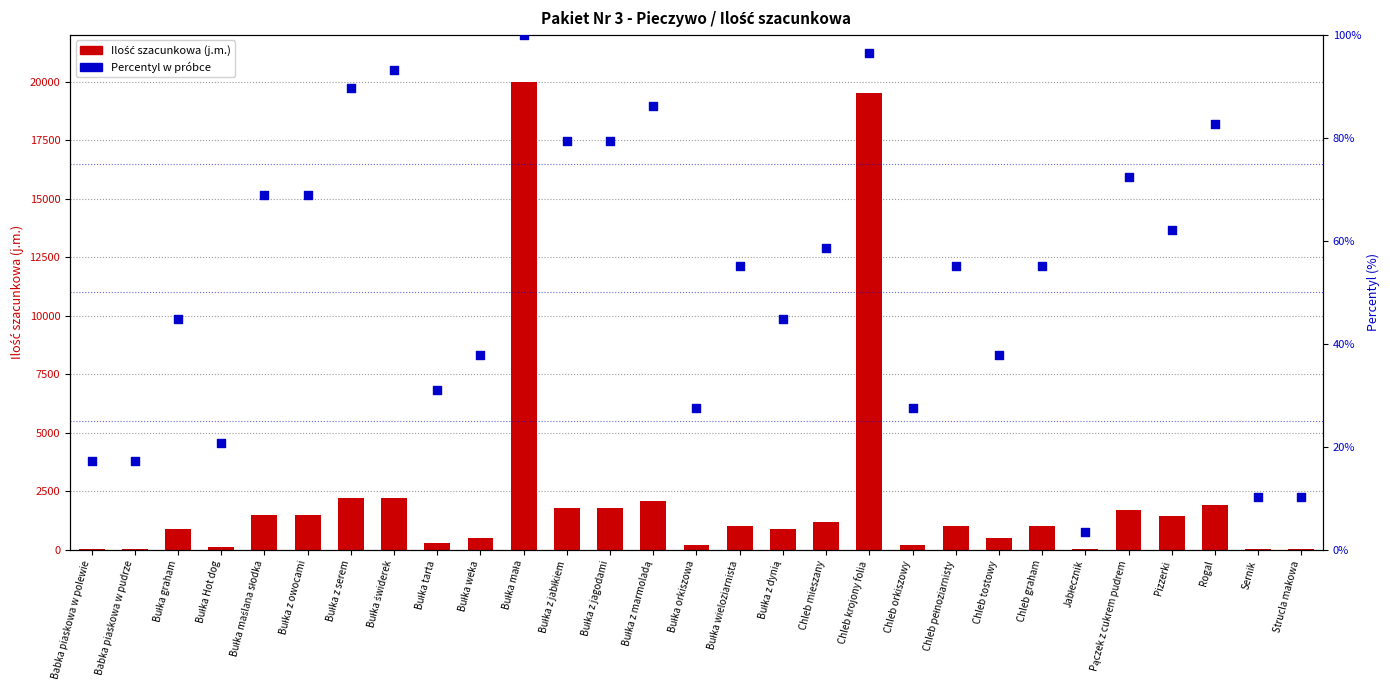

Which series reaches the maximum Y coordinate?

Ilość szacunkowa (j.m.)